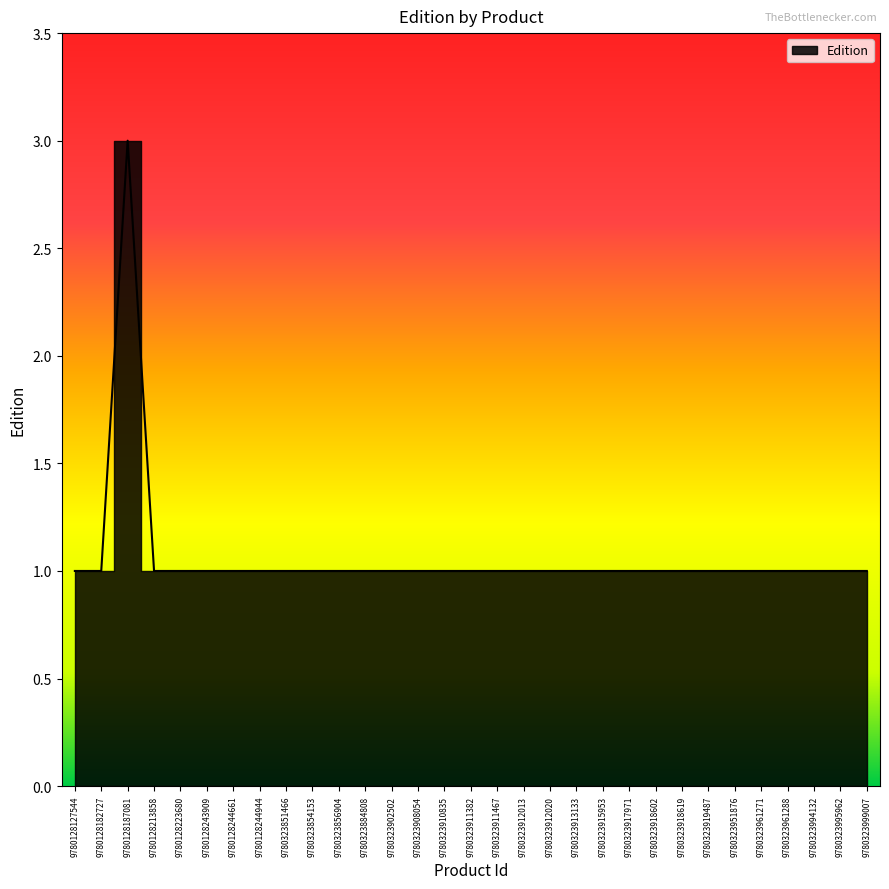

How many points are higher than both their immediate neighbors (excluding endpoints)?

1